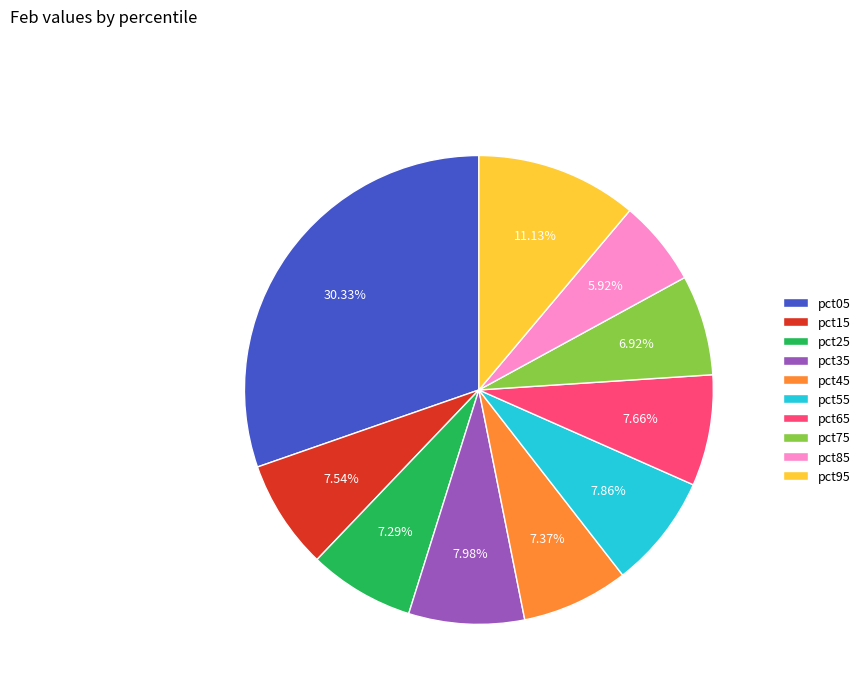

What portion of the pie excludes pct55?

92.1%